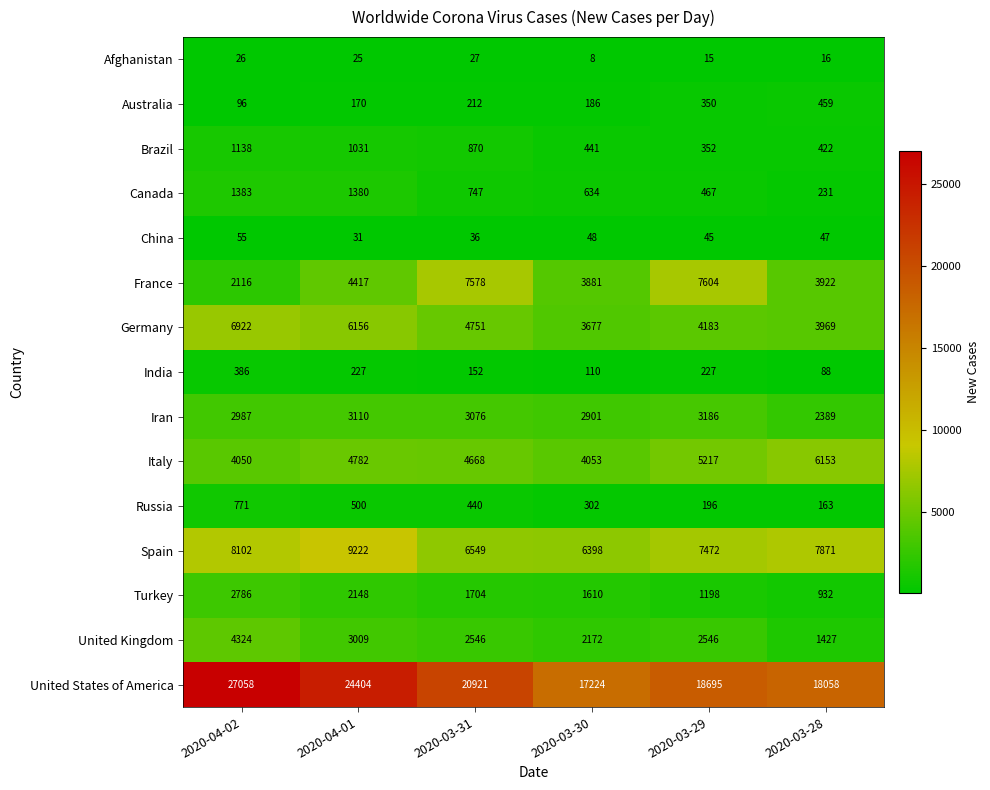

Which series changed the most between 2020-03-31 and 2020-03-28?

France